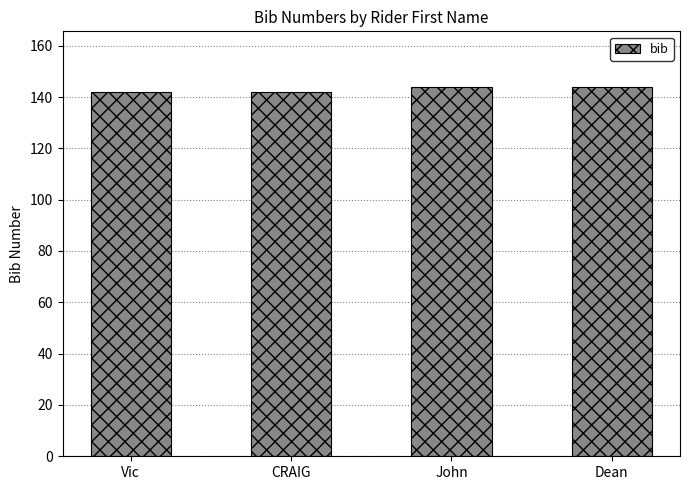

Reading left to right, list all the values displayed in this chart.

142	142	144	144